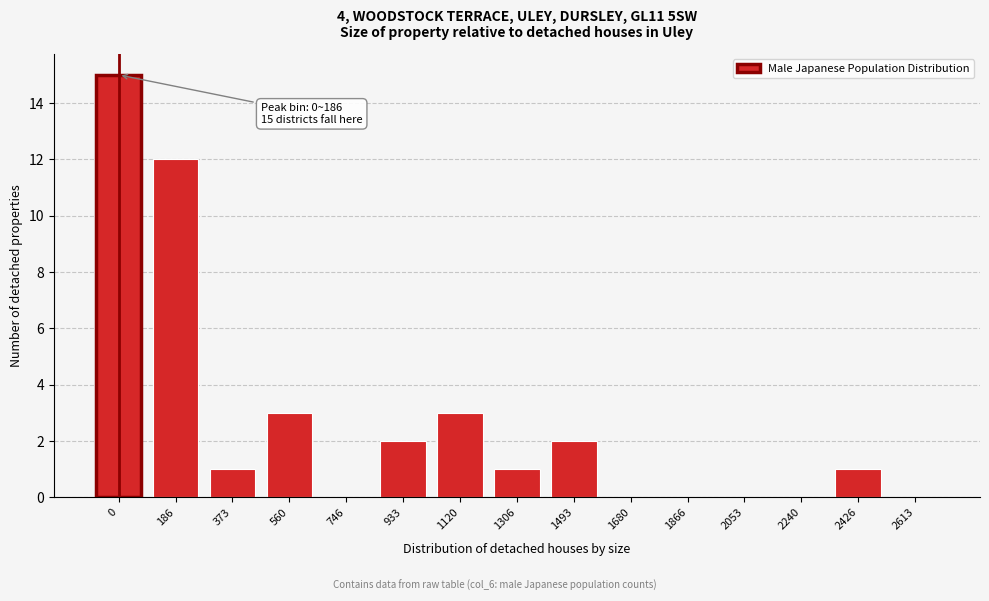

Reading left to right, list all the values displayed in this chart.

0=15	186=12	373=1	560=3	746=0	933=2	1120=3	1306=1	1493=2	1680=0	1866=0	2053=0	2240=0	2426=1	2613=0